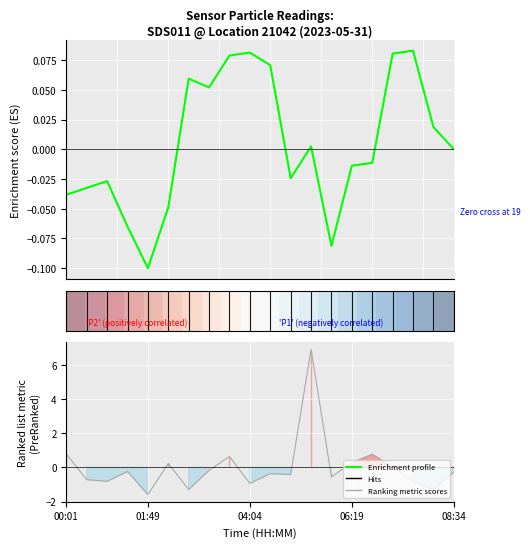

Is it true that Hits equals 0.1 at 5?

False